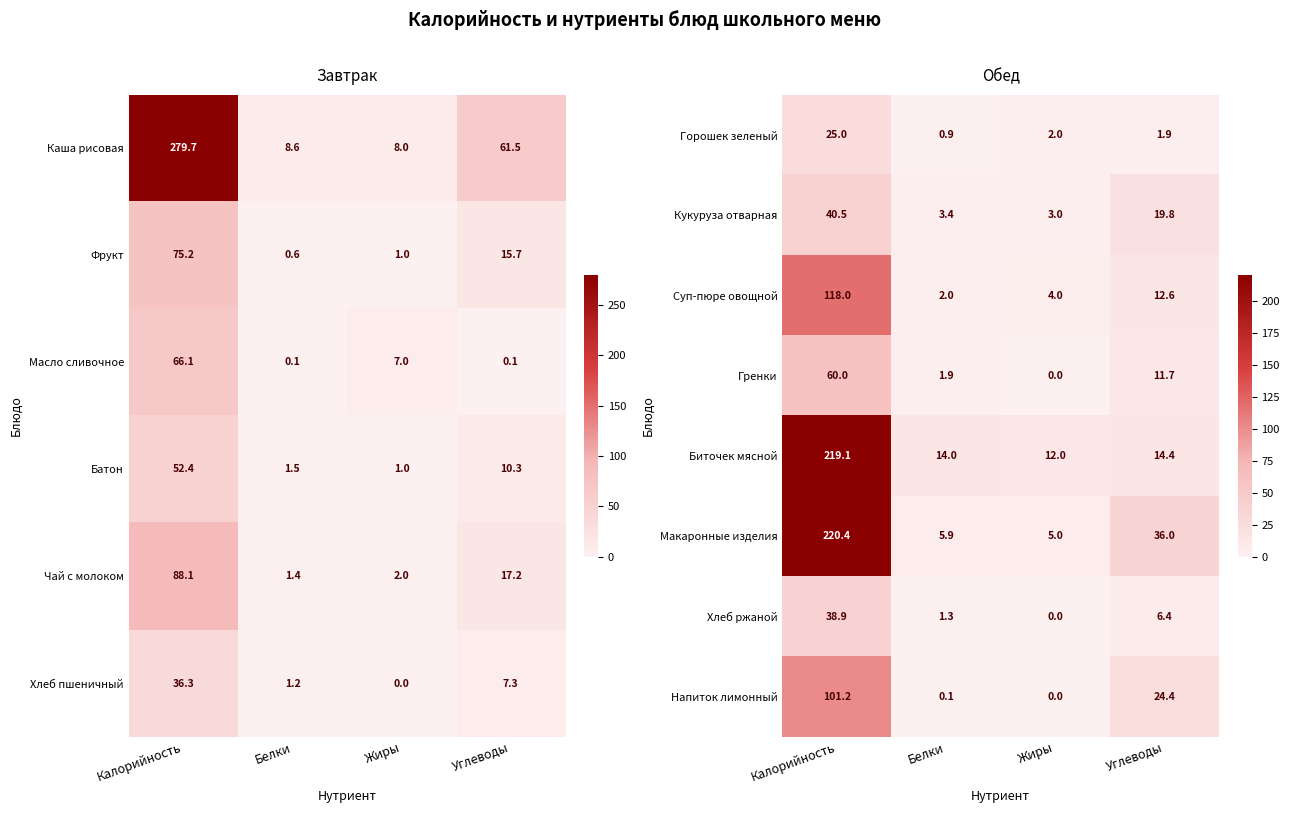

What is the difference between the maximum and second lowest values in the Биточек мясной series?

205.1